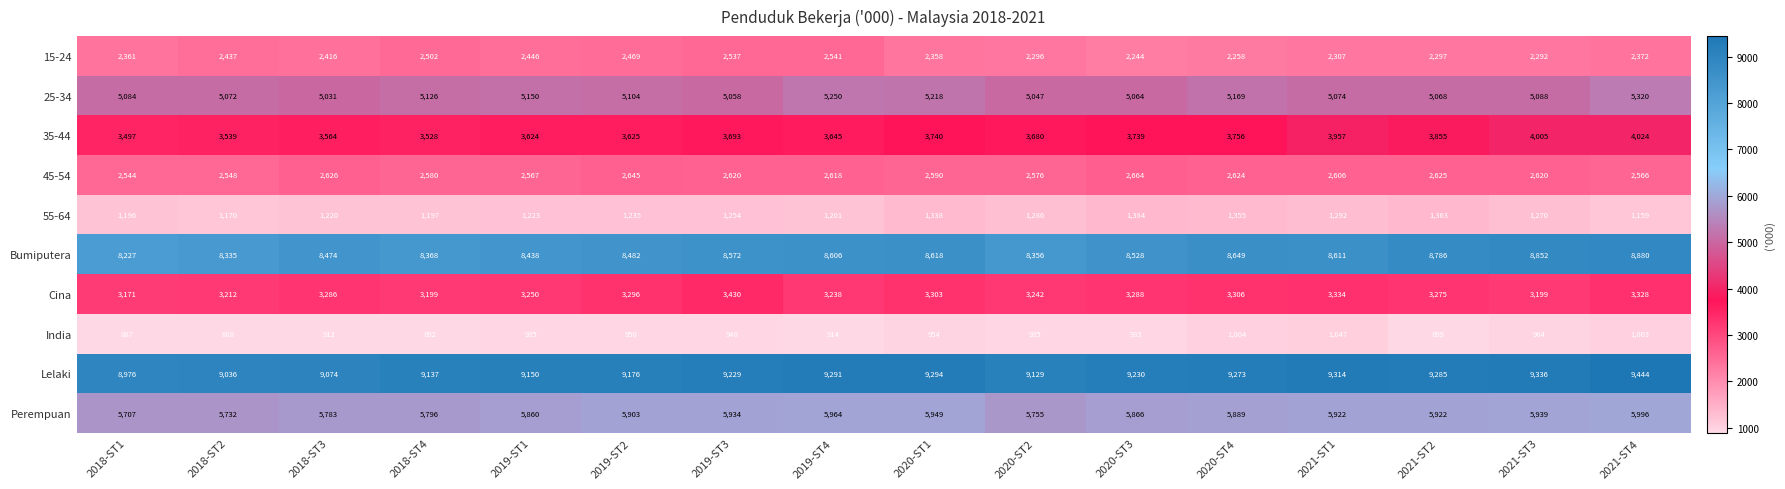

Which label corresponds to the smallest value in the chart?

2018-ST1